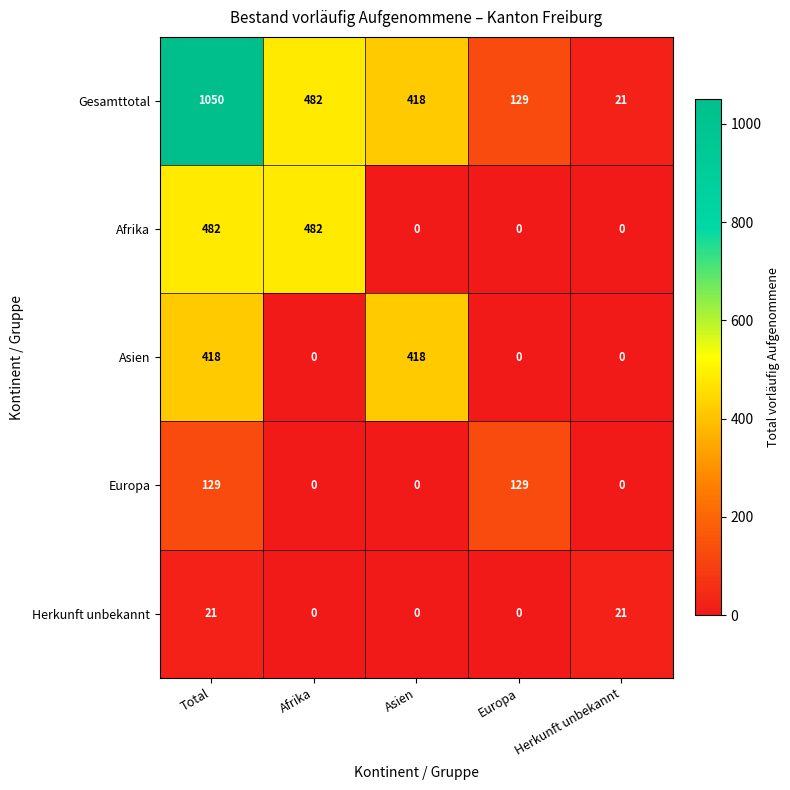

Reading left to right, transcribe all the data shown in this chart.

Gesamttotal: 1050	482	418	129	21
Afrika: 482	482	0	0	0
Asien: 418	0	418	0	0
Europa: 129	0	0	129	0
Herkunft unbekannt: 21	0	0	0	21